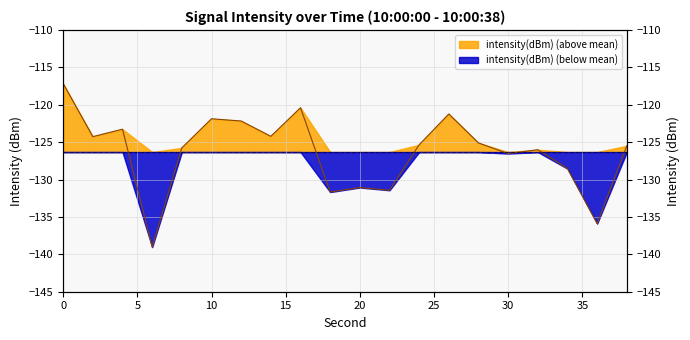

List the labels in order of value, largest first.

0, 16, 26, 10, 12, 4, 14, 2, 28, 24, 38, 8, 32, 30, 34, 20, 22, 18, 36, 6